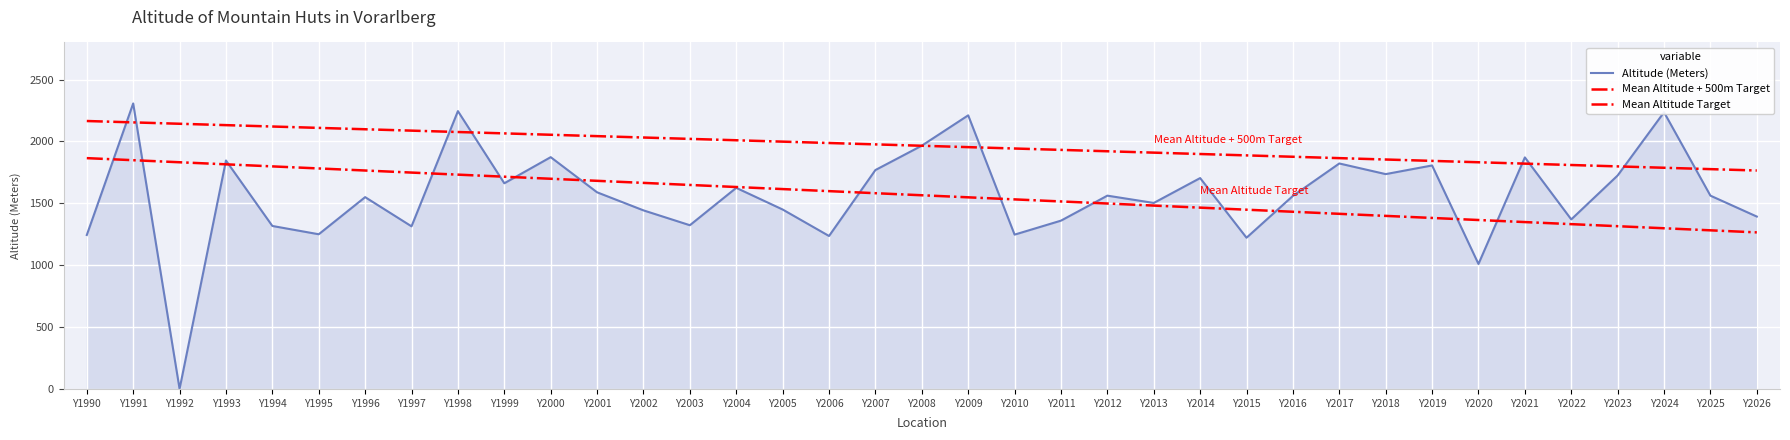

How many lines are shown in the chart?

3